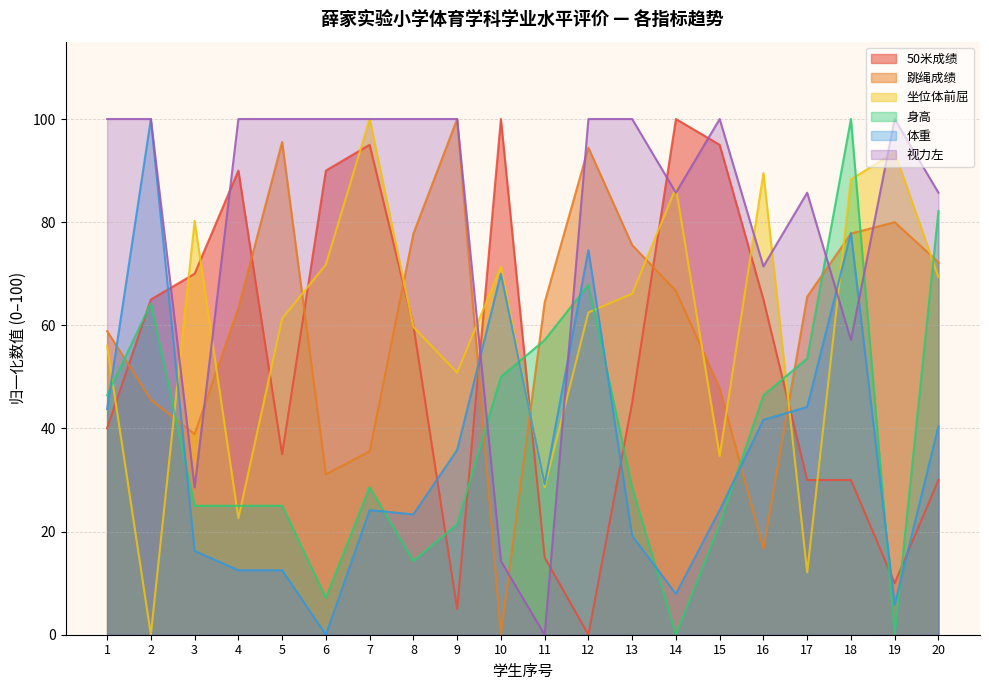

The value of 体重 at 15 is 42.9. True or false?

False